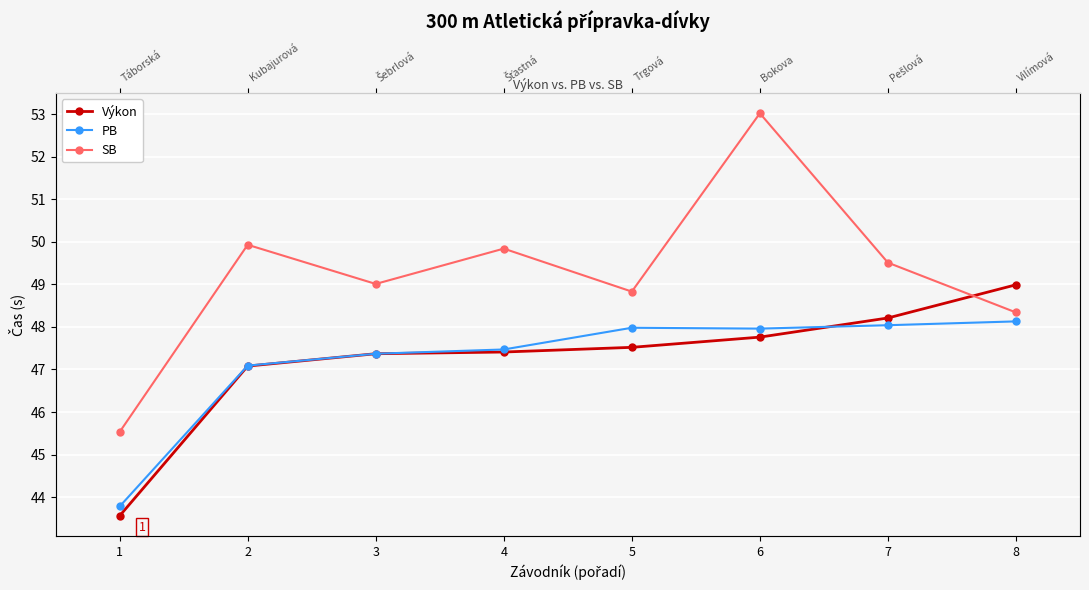

What is the difference between the PB values at 5 and 7?

0.1